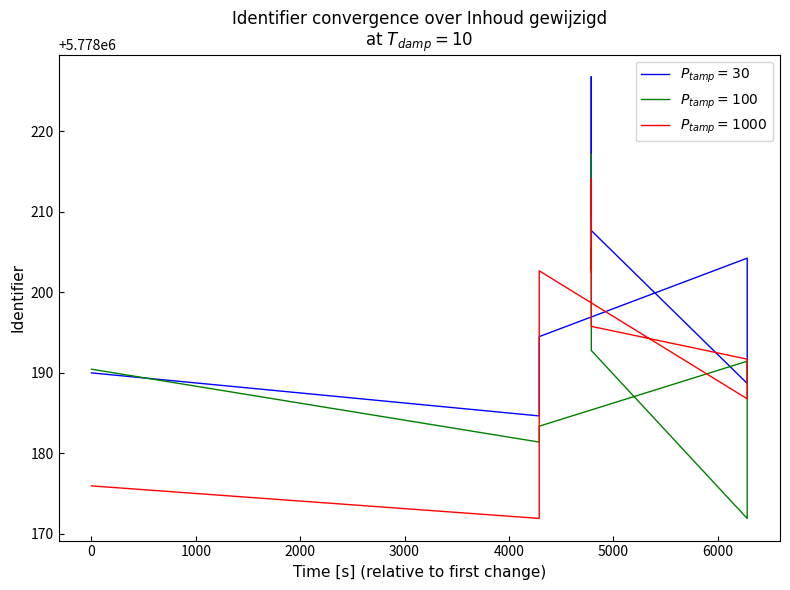

Does the chart display data point markers on the line(s)?

No